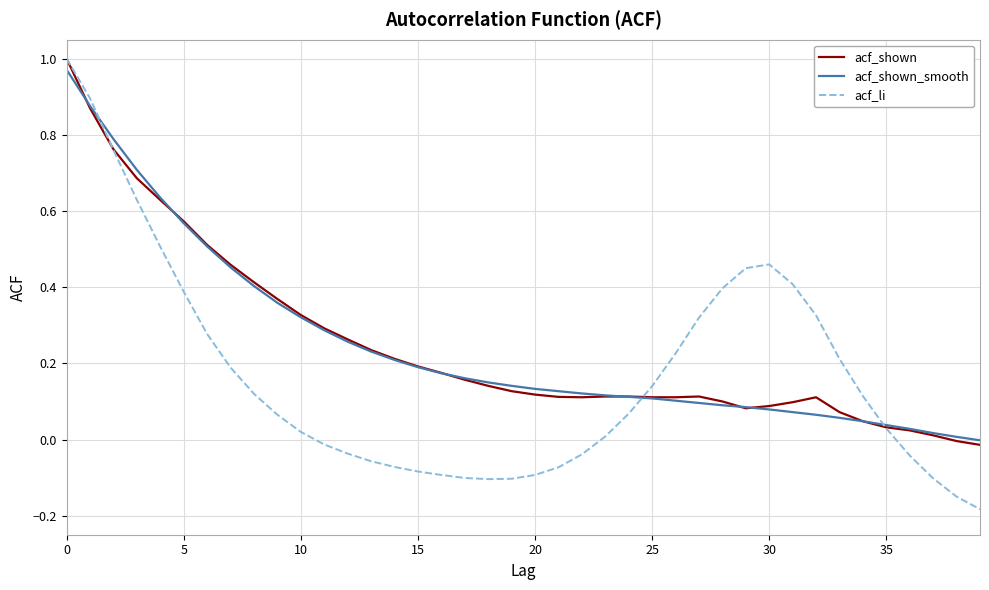

Which series has the largest range (max minus min)?

acf_li